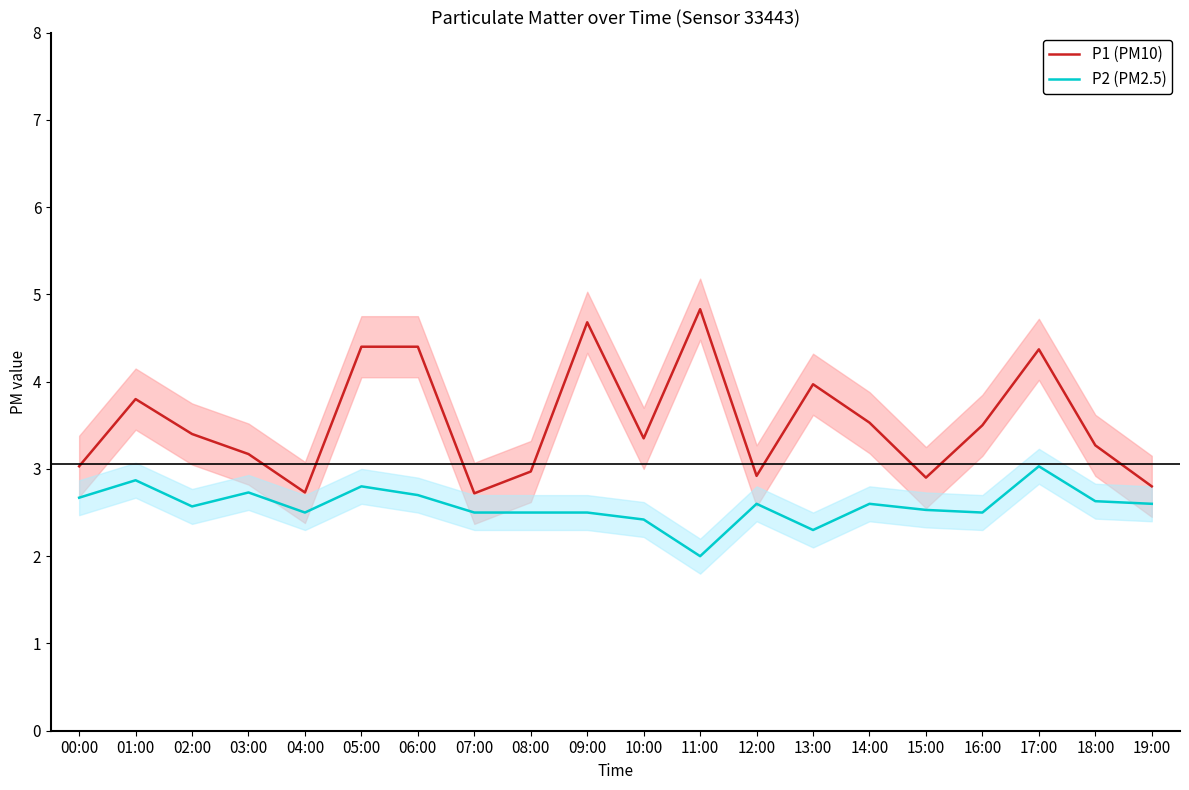

What is the highest value of the P2 (PM2.5) series?

3.0